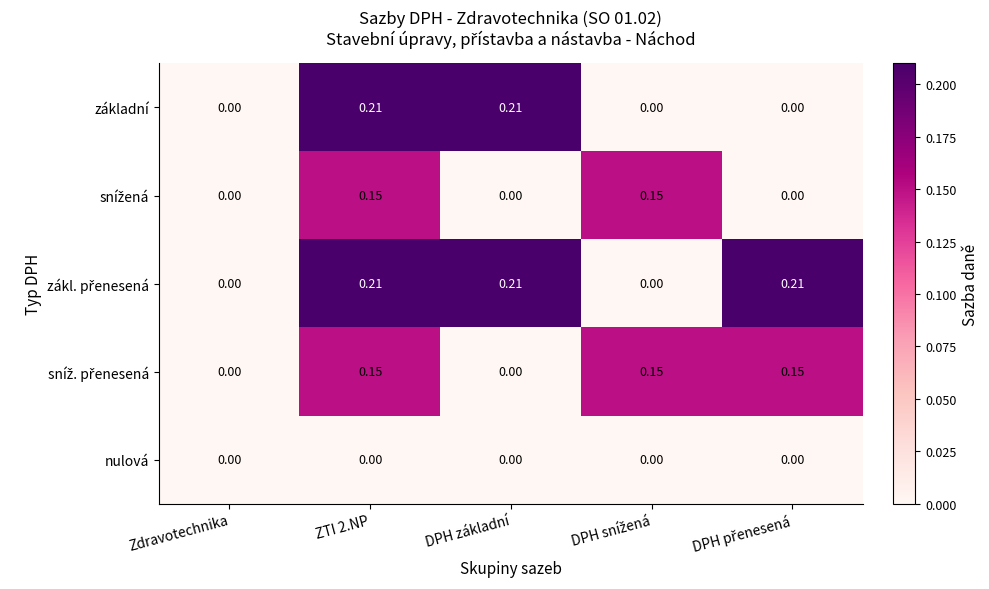

Count the number of categories in the chart.

5